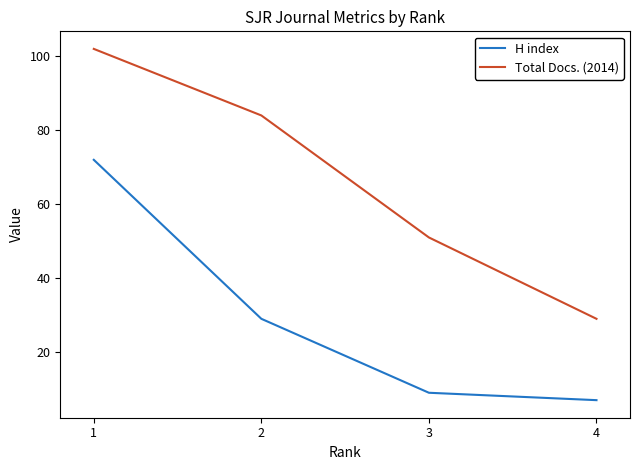

Count the Total Docs. (2014) values in the range 51 to 102.

3